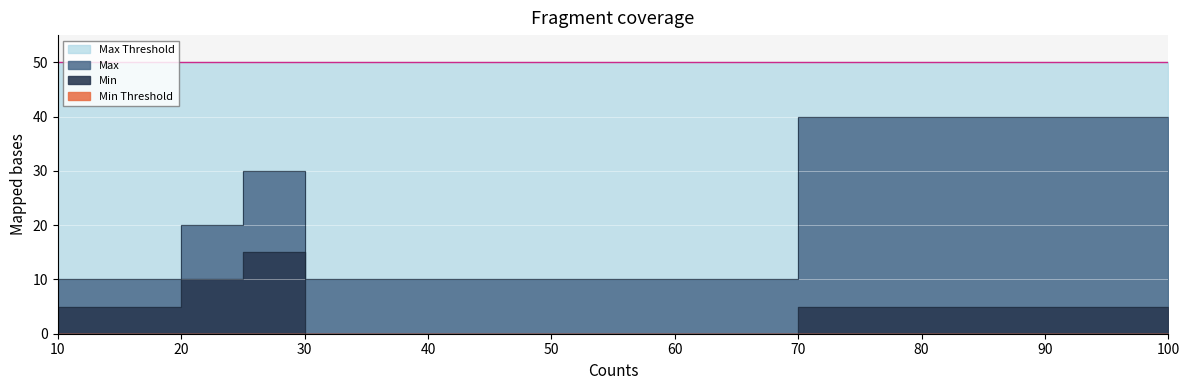

True or false: Max has more than 1 points higher than both neighbors.

False